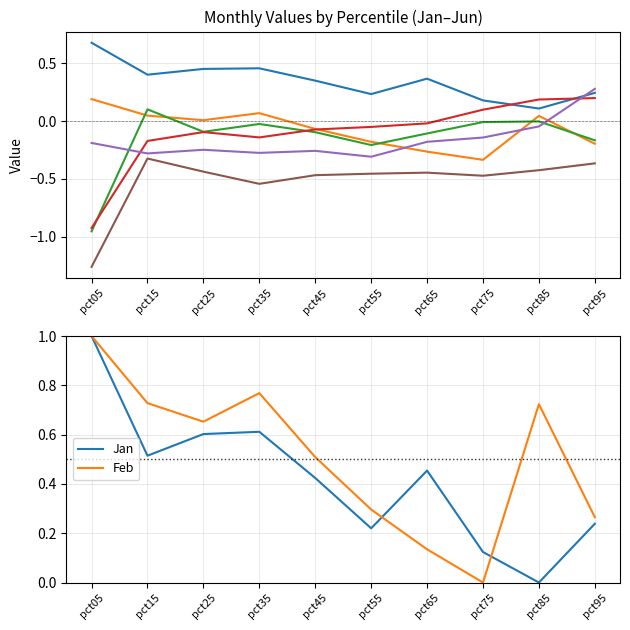

How many categories are shown in the chart?

10